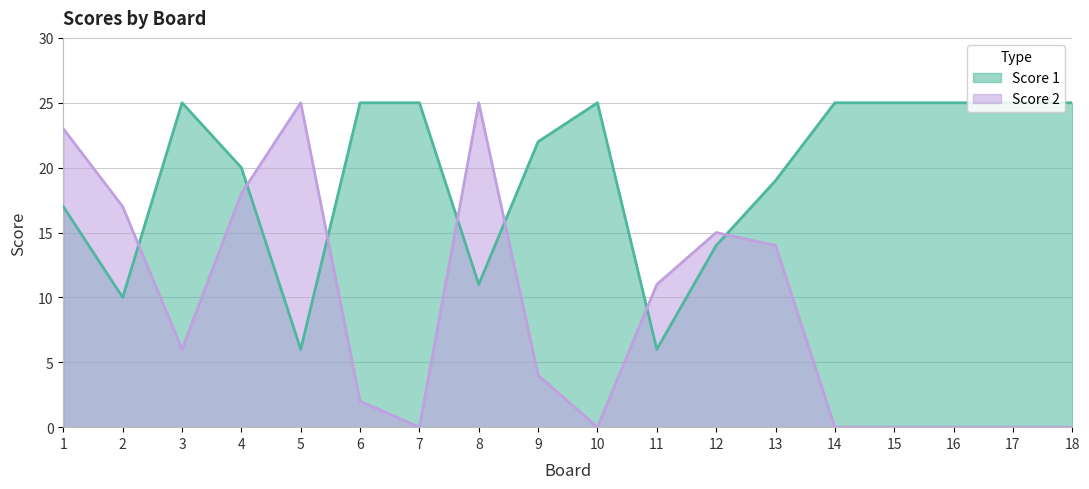

Rank the categories by Score 2 value from lowest to highest.

7, 10, 14, 15, 16, 17, 18, 6, 9, 3, 11, 13, 12, 2, 4, 1, 5, 8